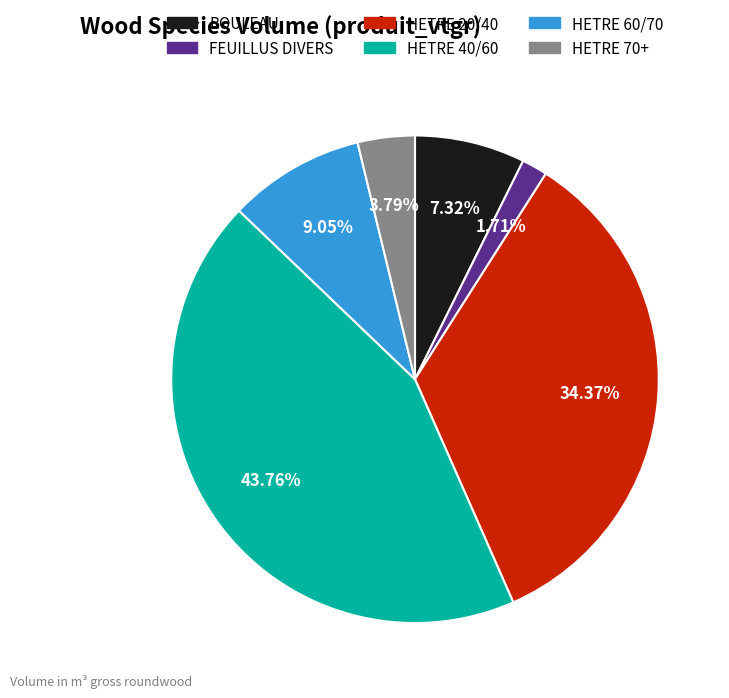

What is the ratio of the value at HETRE 60/70 to the value at HETRE 20/40?

0.3